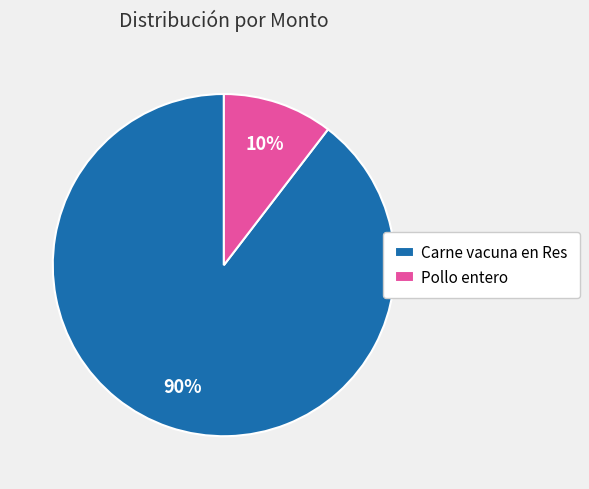

How many slices are in this pie chart?

2